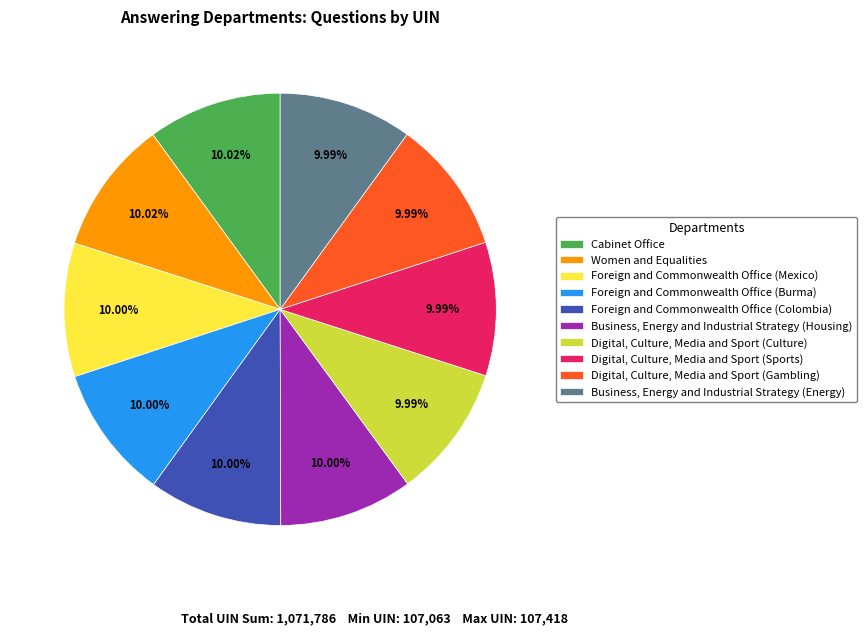

Is there any slice that represents more than half of the pie?

No